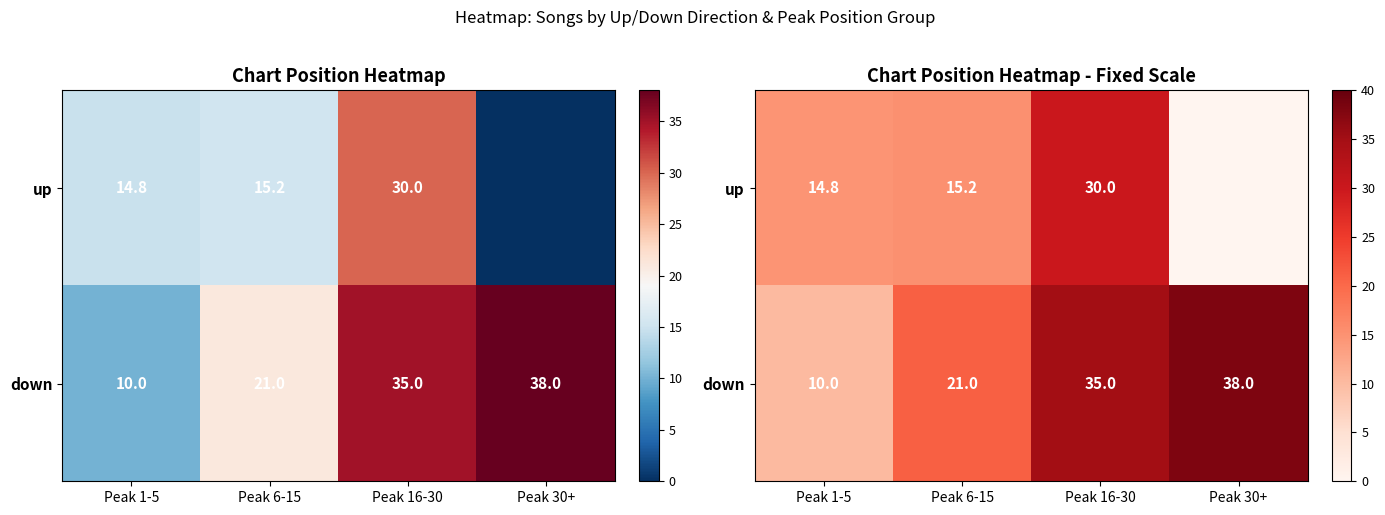

What is the sum of the down values at Peak 6-15 and Peak 30+?

59.0